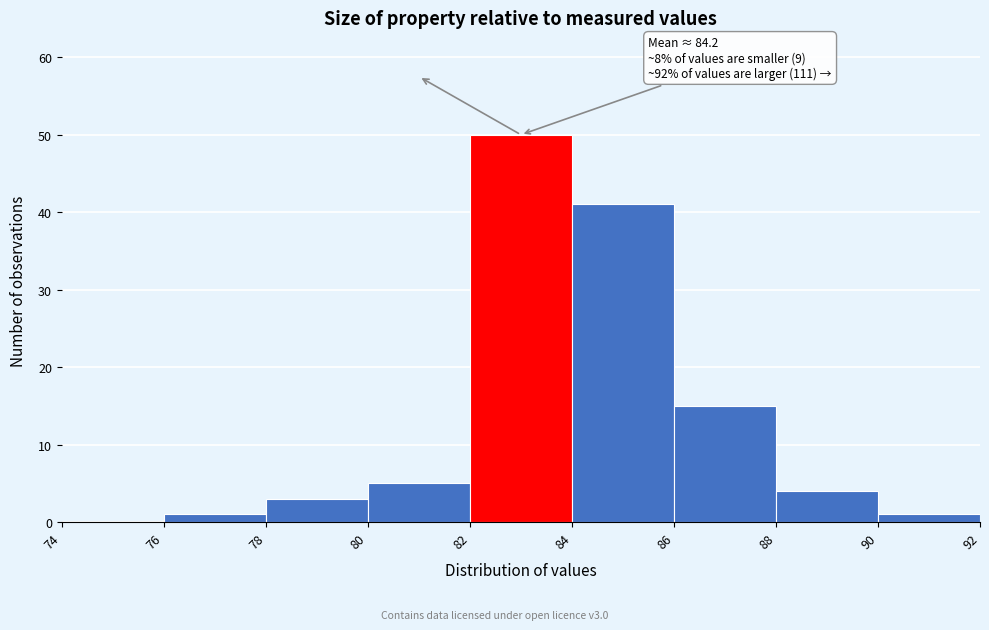

Over which range of the x-axis is the bar tallest?

82 to 84